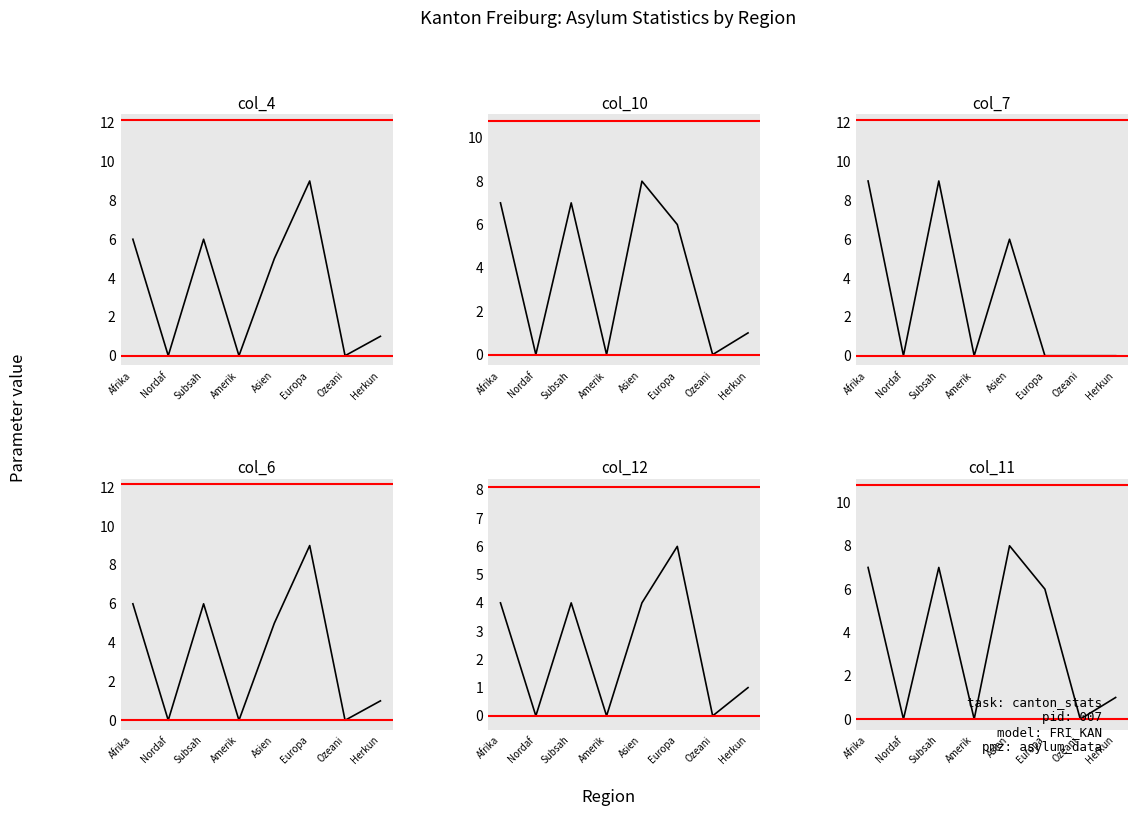

Which series has the largest total across all categories?

col_10 (Kantonale Total)